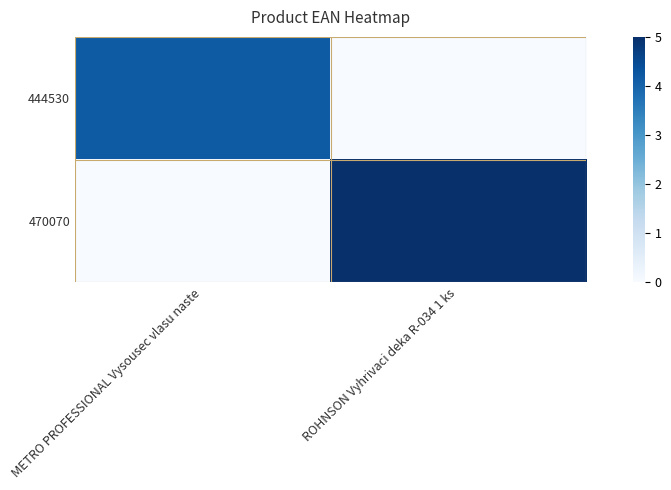

Reading right to left, transcribe all the data shown in this chart.

444530: ROHNSON Vyhrivaci deka R-034 1 ks=0.0	METRO PROFESSIONAL Vysousec vlasu naste=4.2
470070: ROHNSON Vyhrivaci deka R-034 1 ks=5.0	METRO PROFESSIONAL Vysousec vlasu naste=0.0